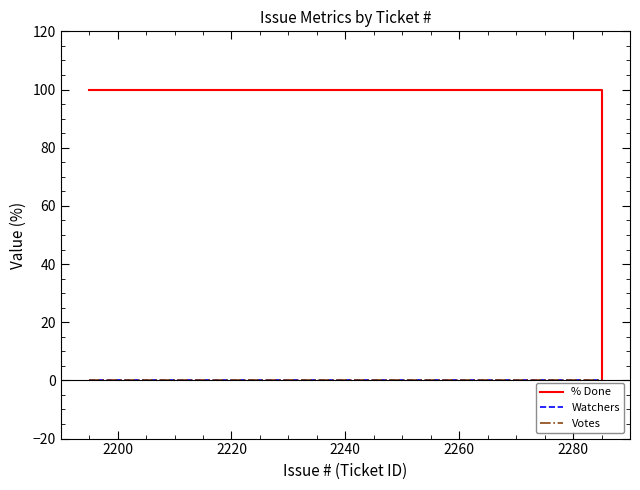

Rank the series by their maximum value, from highest to lowest.

% Done, Watchers, Votes